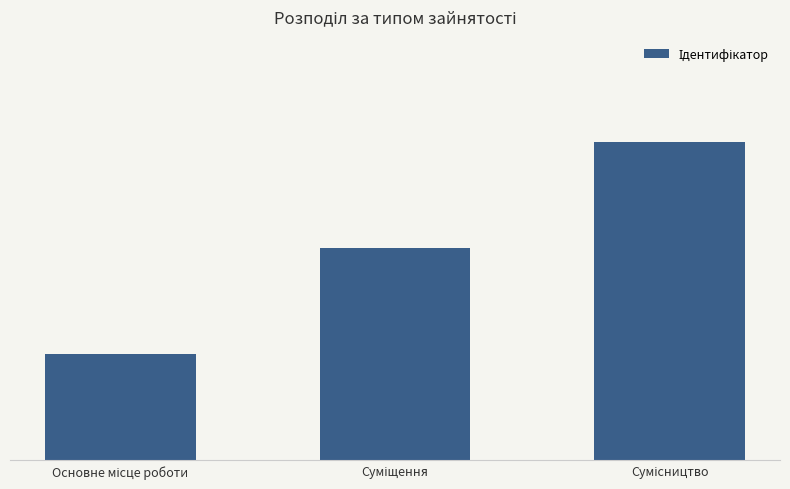

Are the bars horizontal?

No